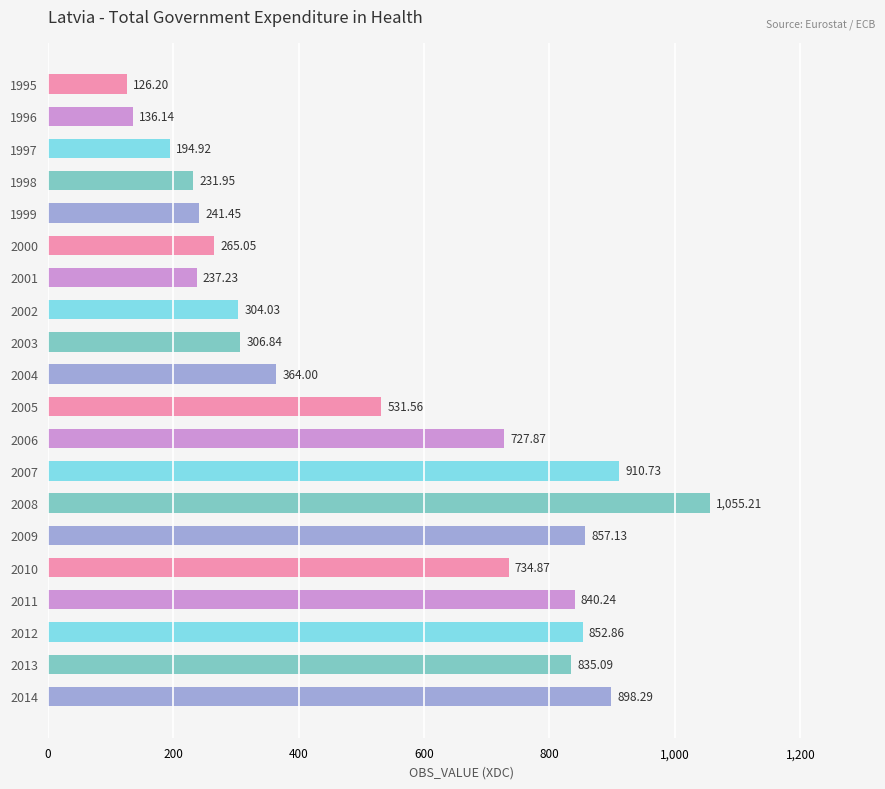

Between 1998 and 2001, which is larger?

2001